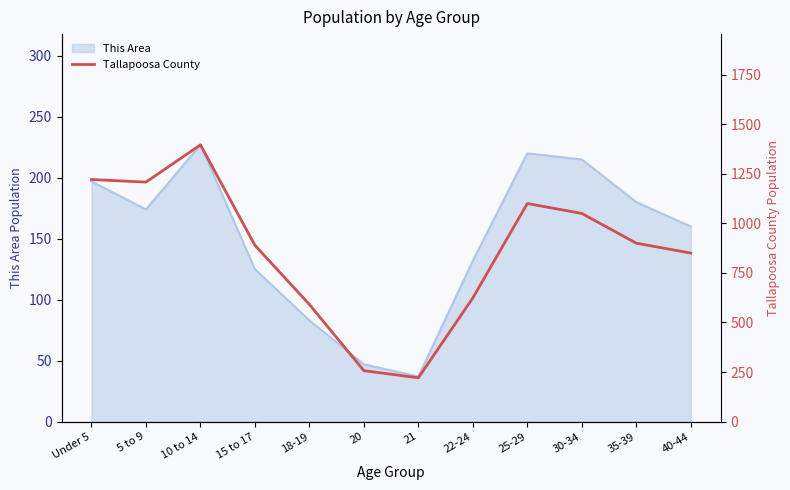

Approximately how many times larger is the value at 35-39 compared to 21?

4.1